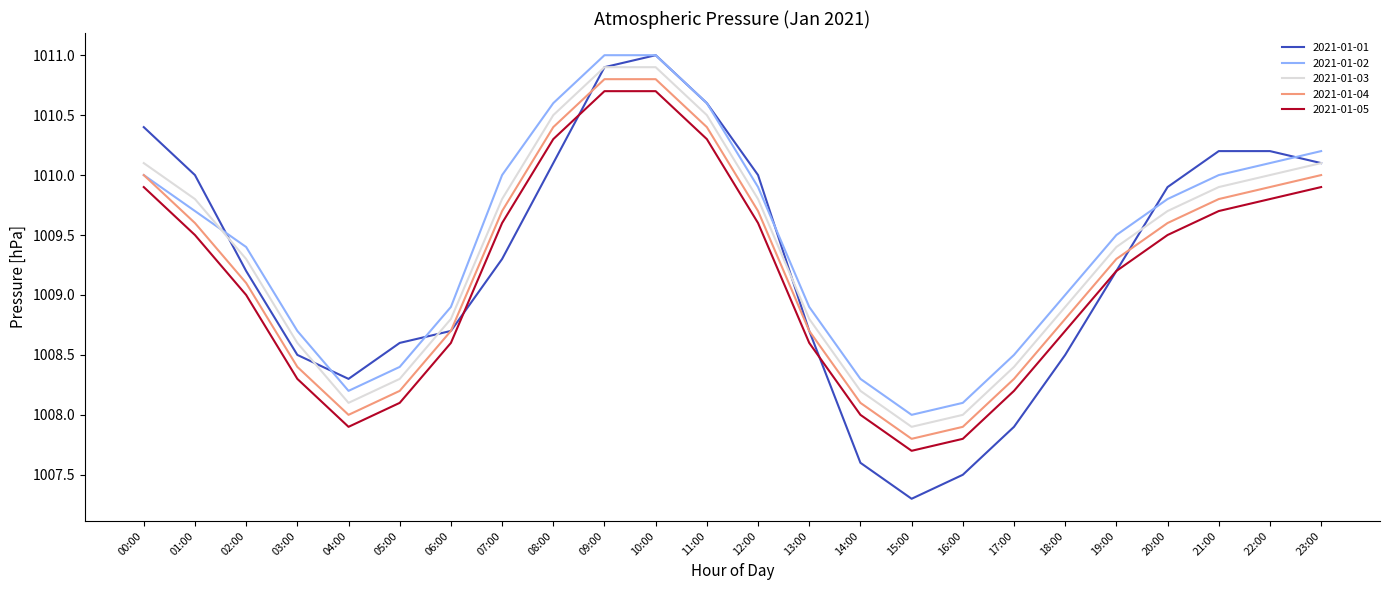

True or false: 2021-01-04 has a value of 1008.2 at 05:00.

True